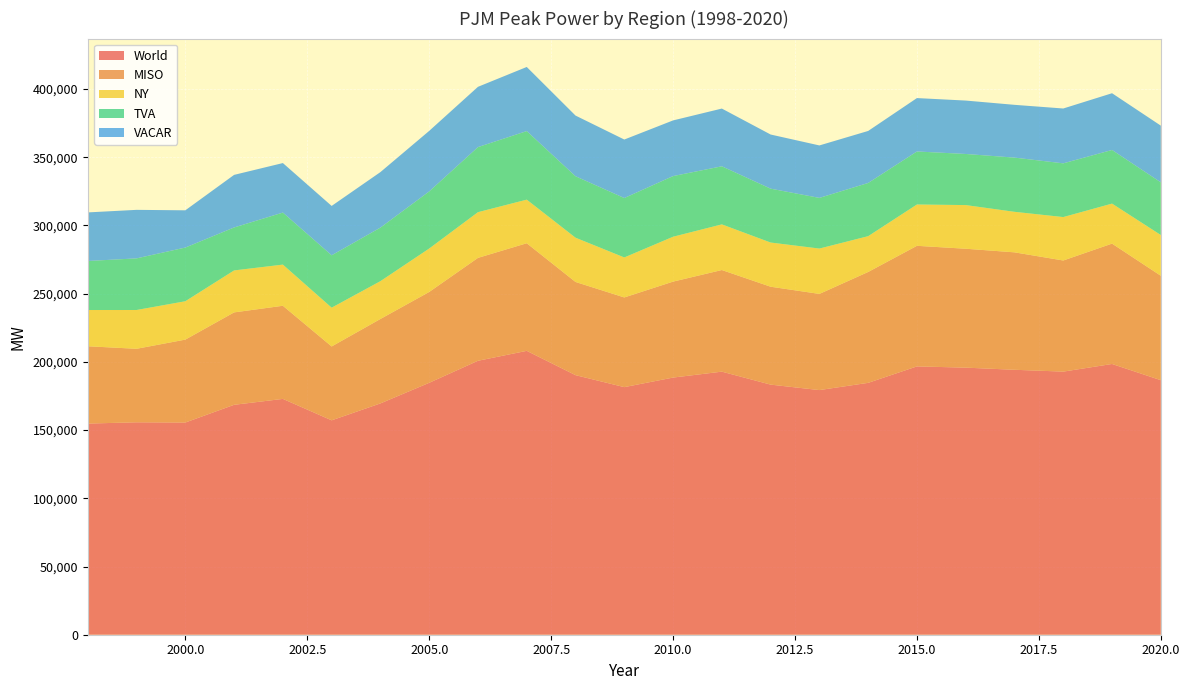

Reading left to right, list all the values displayed in this chart.

World: 154757.5	155695.8	155526.5	168510.8	172843.0	157135.0	169532.8	184633.0	200782.0	208058.5	190246.8	181464.8	188469.5	192813.5	183303.2	179301.5	184609.0	196657.2	195746.8	194181.8	192837.8	198433.0	186554.5
MISO: 56665.5	53868.8	60772.5	67728.8	68256.0	54138.0	61887.8	66585.0	75423.0	78868.5	68304.8	65733.8	70327.5	74482.5	71759.2	70483.5	81264.0	88382.2	87147.8	86073.8	81441.8	88218.0	76534.5
NY: 26559.0	28428.0	28114.0	30757.0	30163.0	28427.0	27711.0	31822.0	33489.0	31944.0	32432.0	29305.0	32888.0	33454.0	32383.0	33242.0	26226.0	30278.0	31997.0	29699.0	31825.0	29322.0	29860.0
TVA: 35928.0	37841.0	39350.0	31488.0	38140.0	38401.0	39254.0	41864.0	47697.0	50253.0	45041.0	43554.0	44461.0	42569.0	39484.0	37130.0	38998.0	38865.0	37455.0	39730.0	39372.0	39309.0	38617.0
VACAR: 35605.0	35558.0	27290.0	38537.0	36284.0	36169.0	40680.0	44362.0	44173.0	46993.0	44469.0	42872.0	40793.0	42308.0	39677.0	38446.0	38121.0	39132.0	39147.0	38679.0	40199.0	41584.0	41543.0